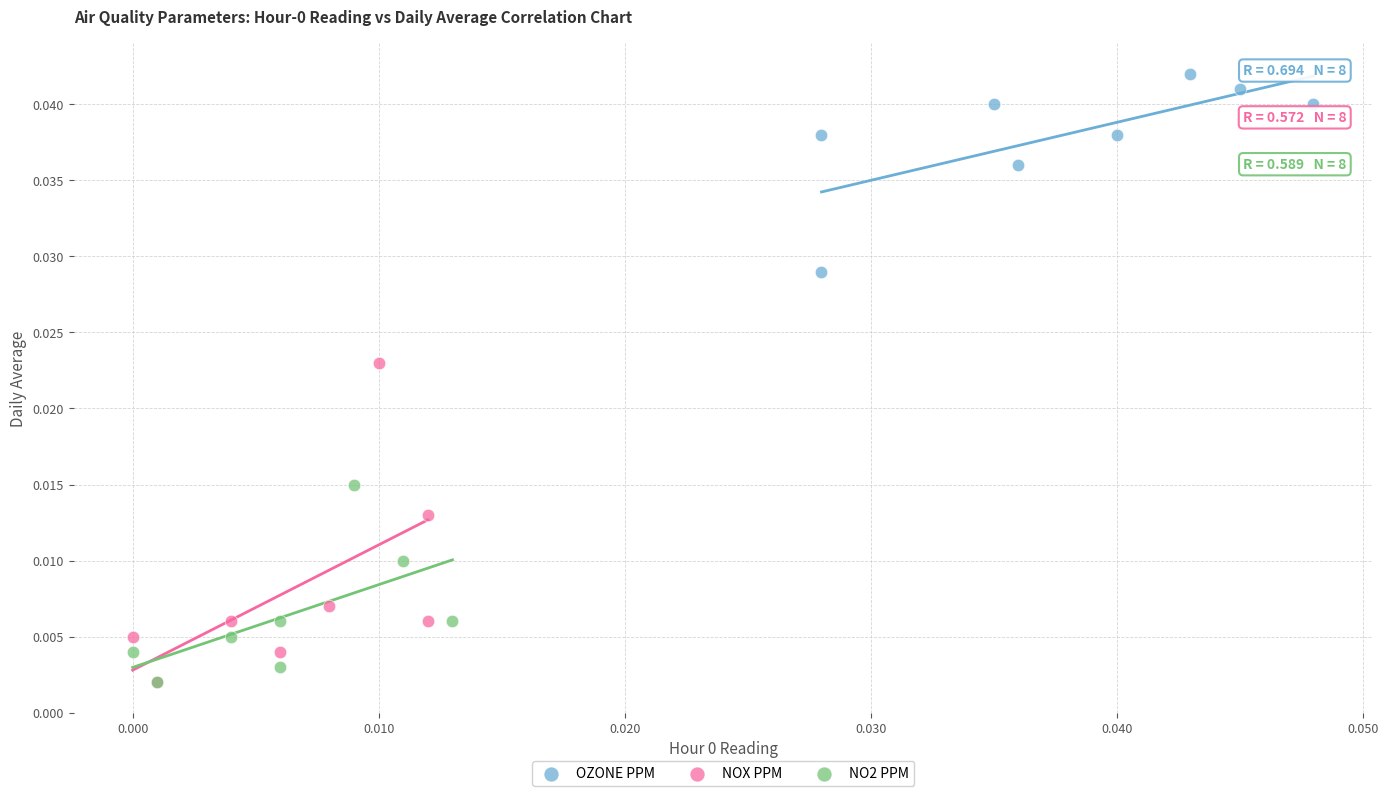

Which series has the widest spread of Y values?

NOX PPM